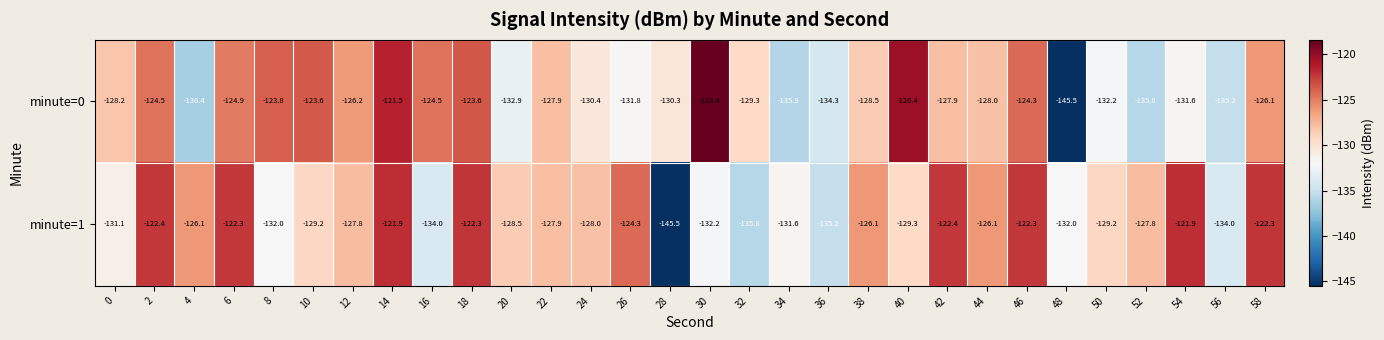

At which category is the sum across all series the highest?

14